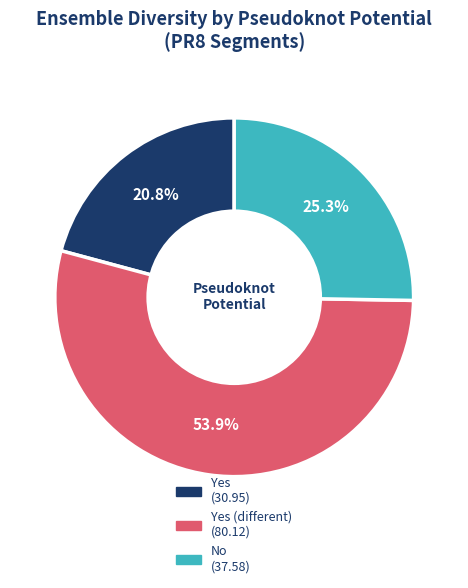

Is there a majority slice in this chart?

Yes